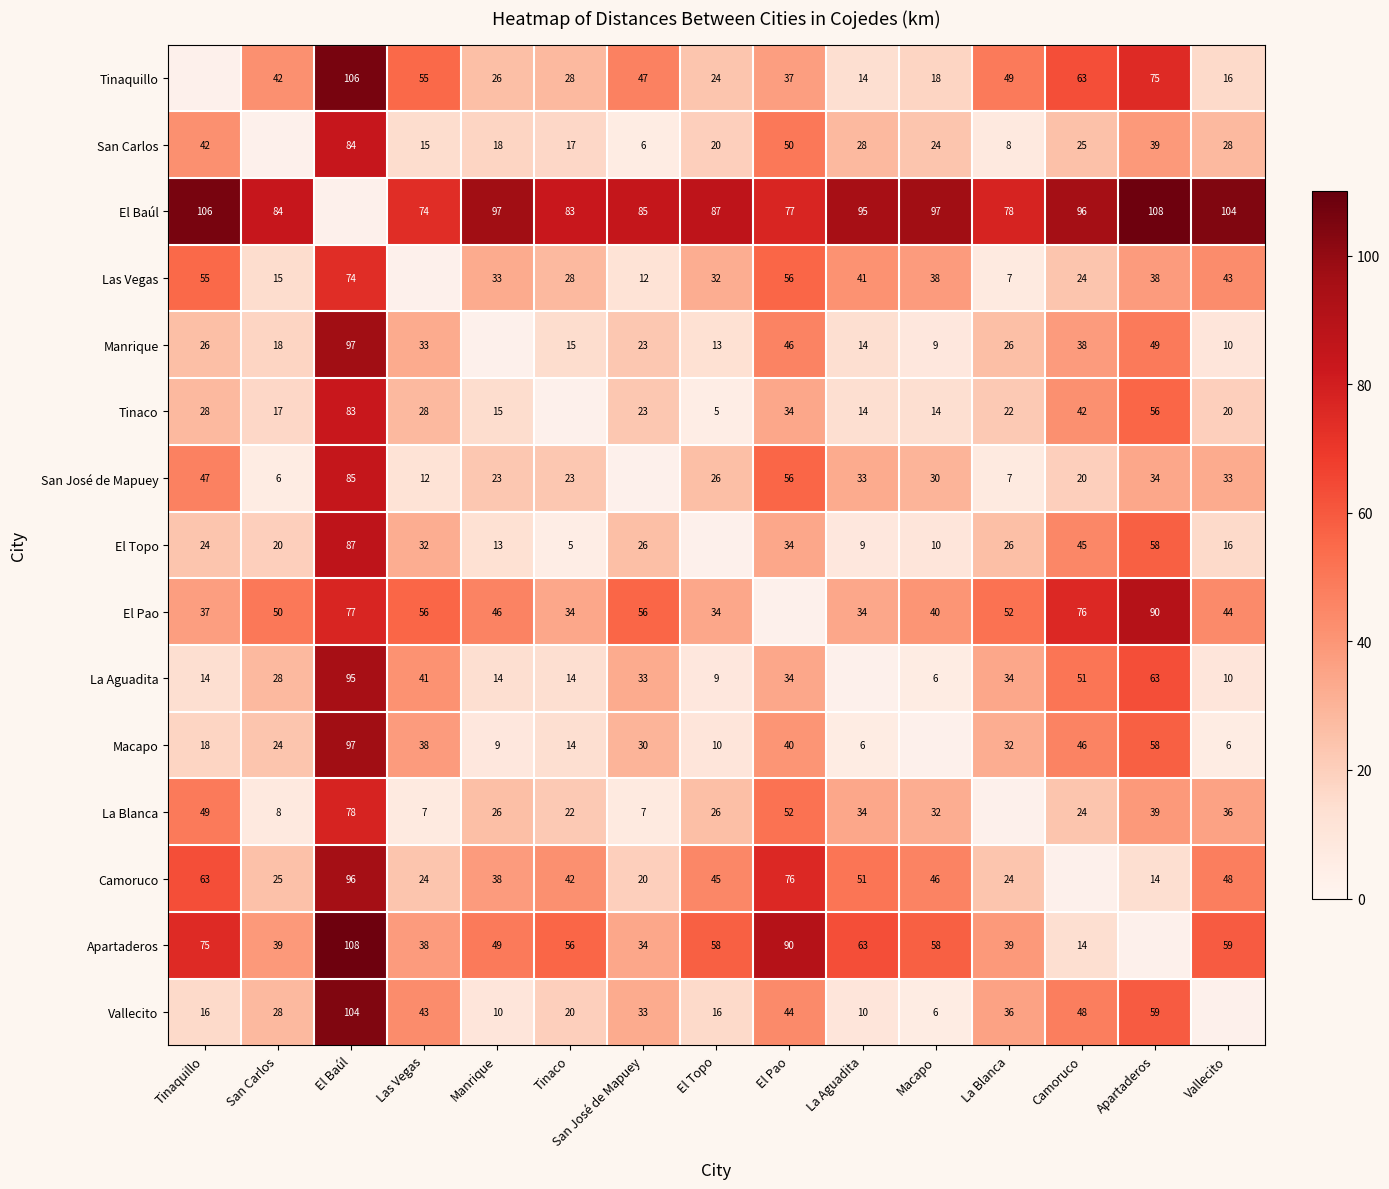

At which category is the sum across all series the highest?

El Baúl